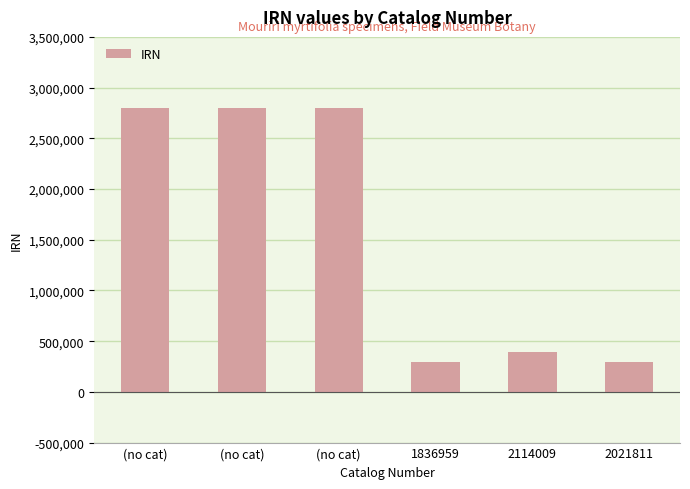

Count the number of categories in the chart.

6